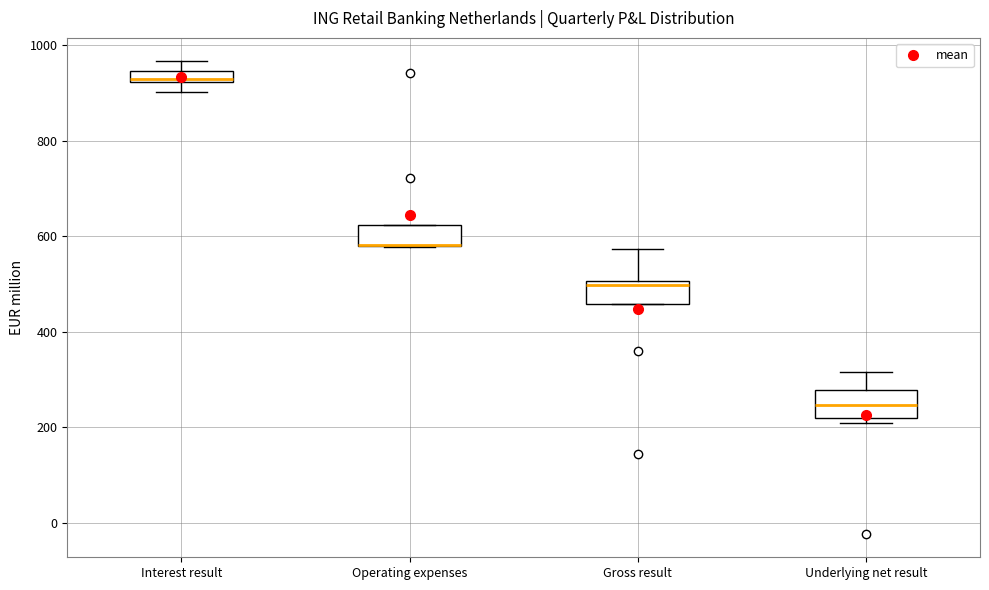

Where is the upper edge of the box for Operating expenses on the y-axis? The values are not printed on the chart, so give them approximately, as read against the axis.

620